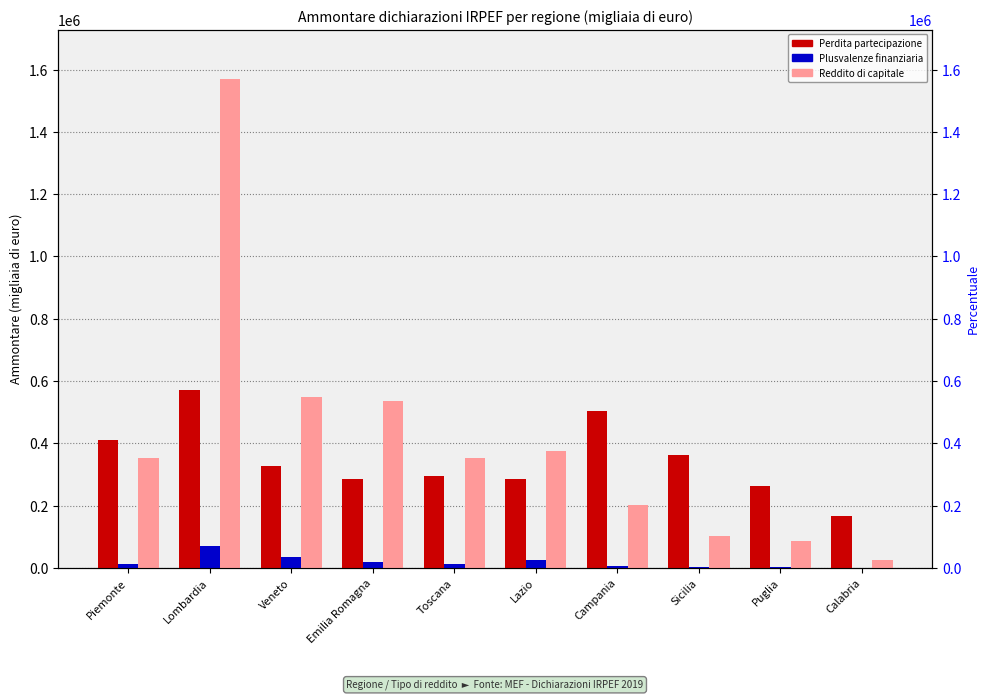

The Reddito di capitale (Ammontare) series shows 549351 at Veneto. True or false?

True